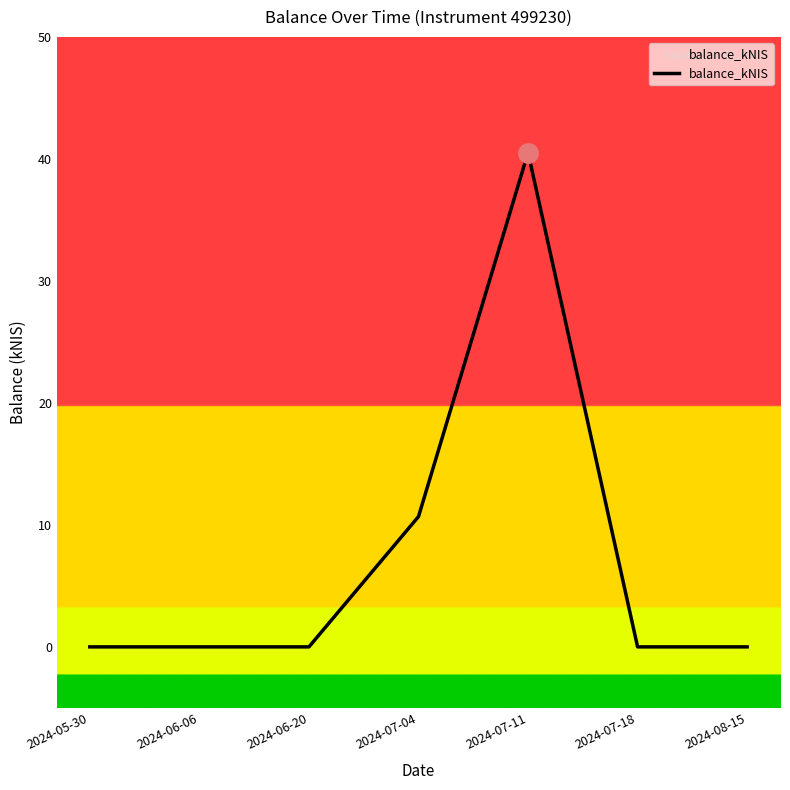

Reading left to right, extract all data points from this chart.

0.0	0.0	0.0	10.7	40.5	0.0	0.0